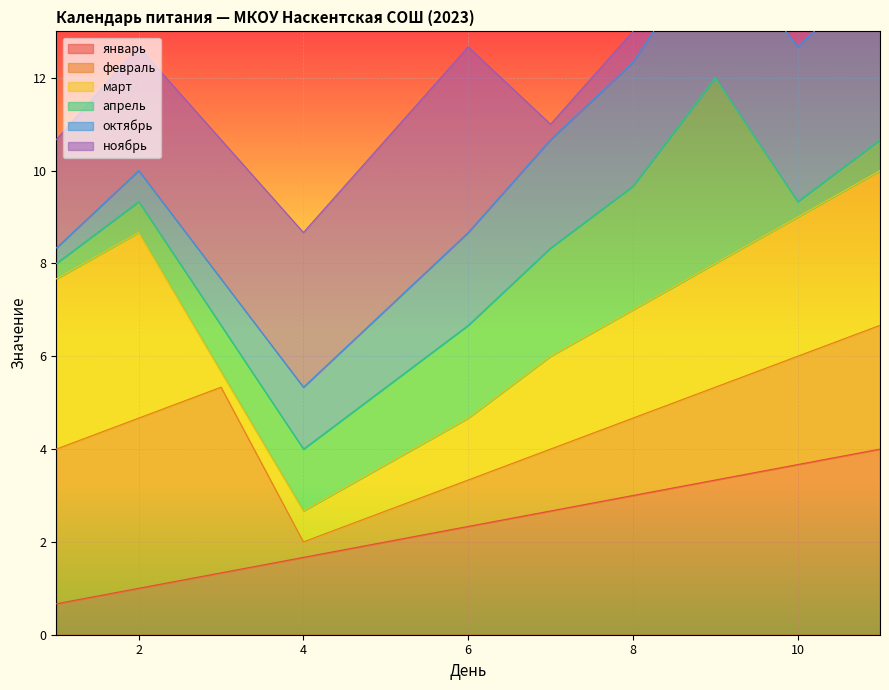

The value of февраль at 8 is 5. True or false?

True